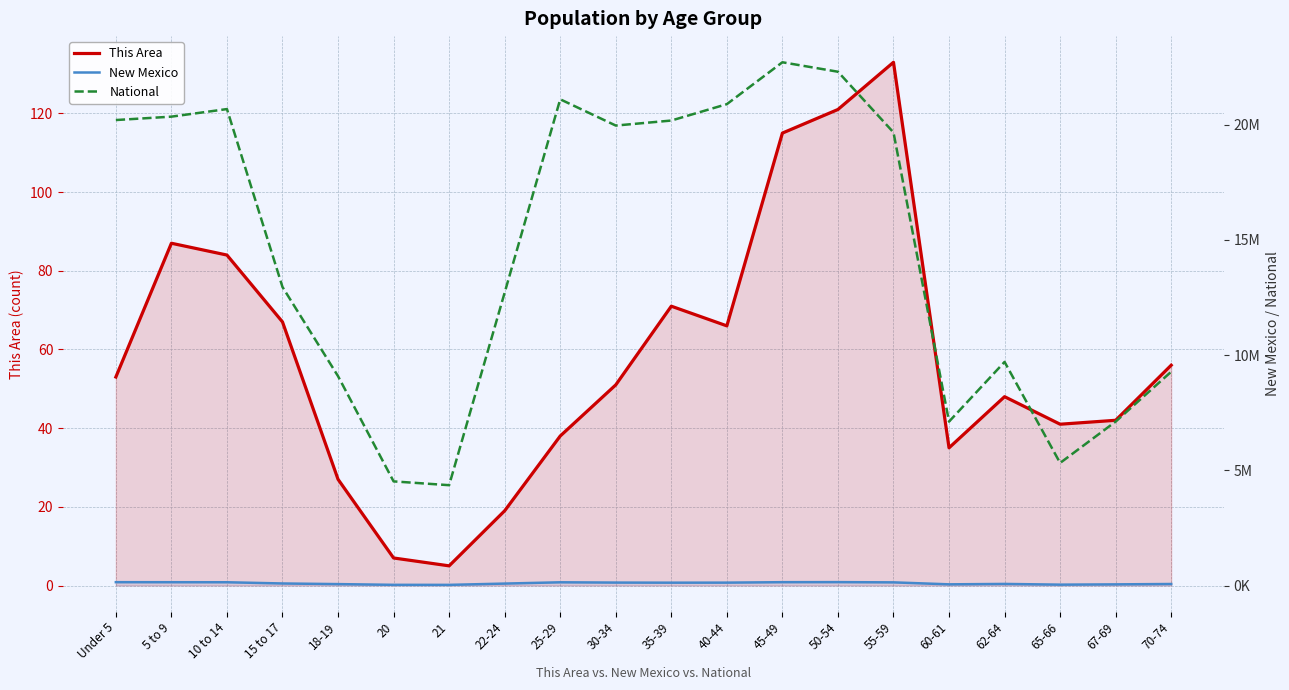

Rank the series at 25-29 from lowest to highest value.

This Area, New Mexico, National